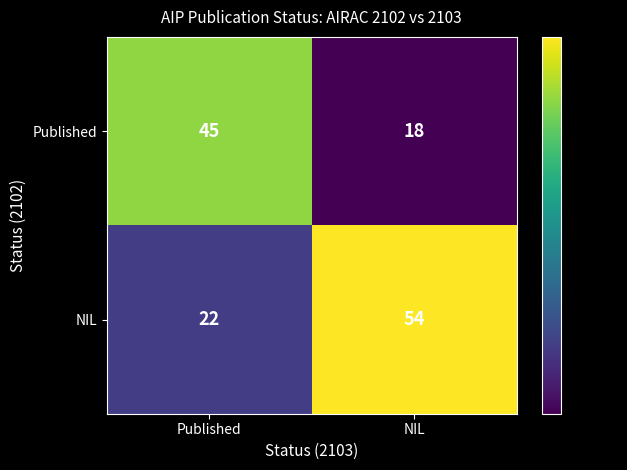

Which series has the widest spread of values?

NIL